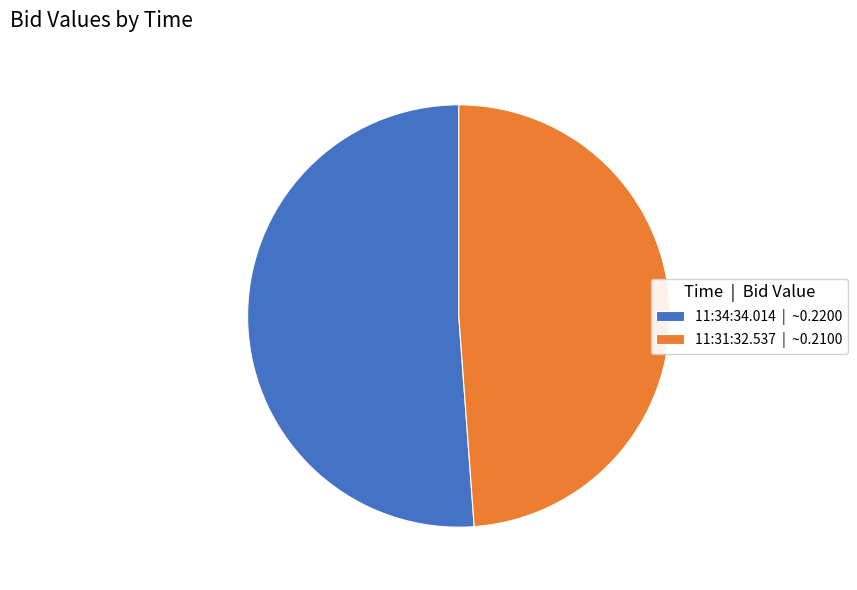

True or false: 11:31:32.537 accounts for 49% of the total.

True